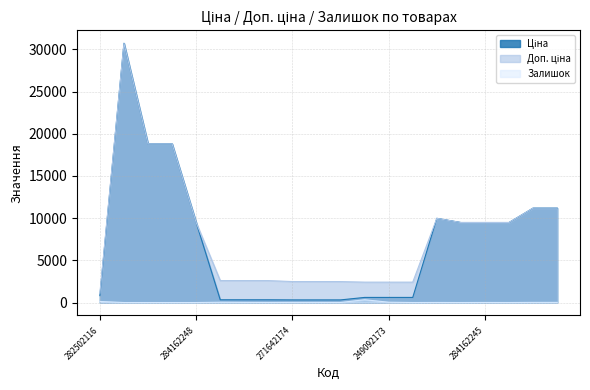

What is the average value of the Залишок series?

31.1